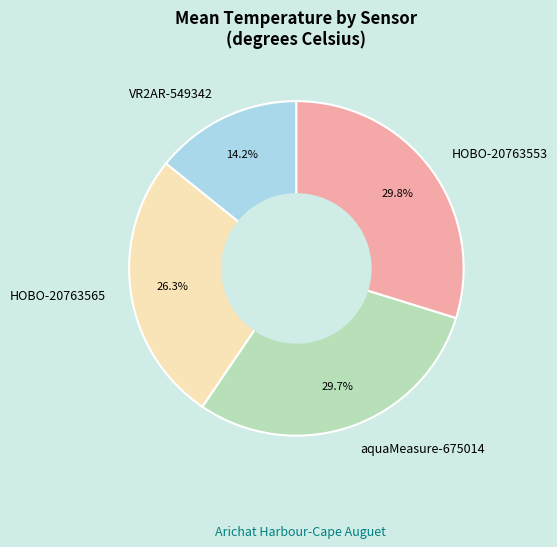

How many slices are in this pie chart?

4